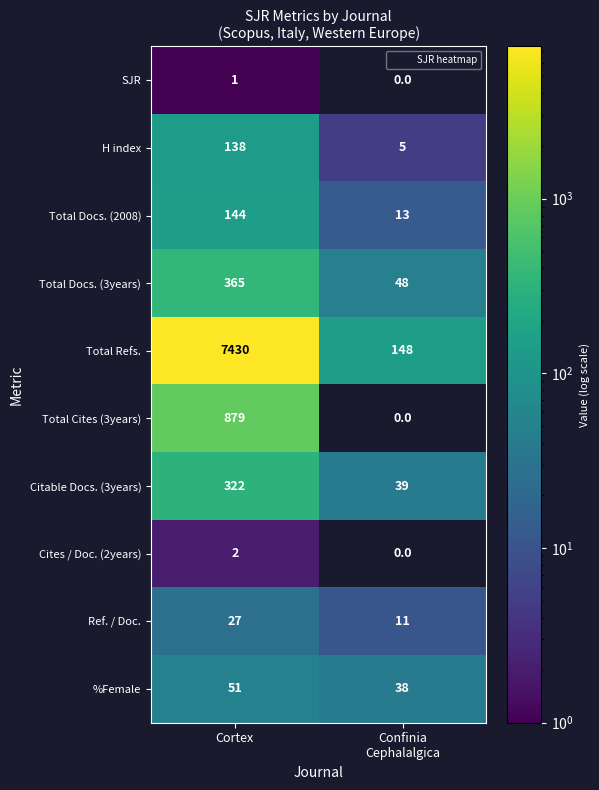

True or false: Total Cites (3years) has a value of 879.0 at Cortex.

True